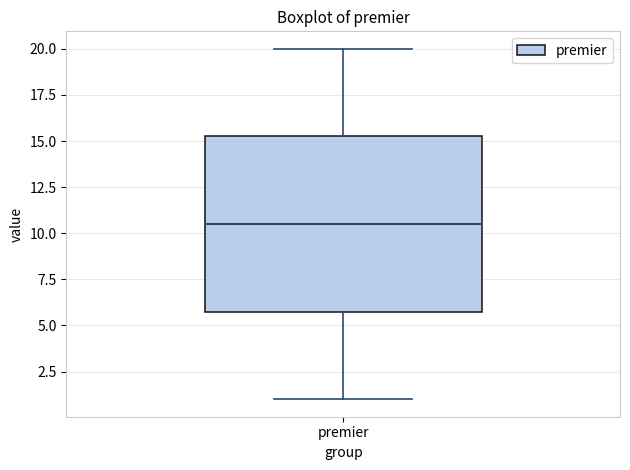

Read this box plot against the y-axis: the position of the median line, the range covered by the box, and the ends of both whiskers. The values are not printed on the chart, so give them approximately, as read against the axis.

median 10.5, box 6.0 to 15.5, whiskers 1.0 to 20.0